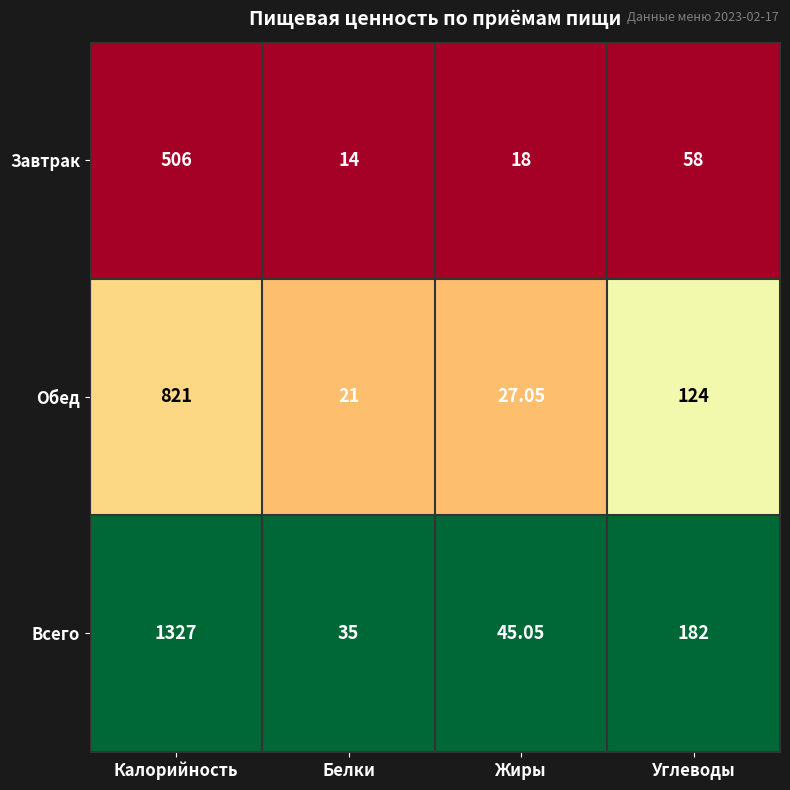

Where does the Обед series first go above 124?

Калорийность